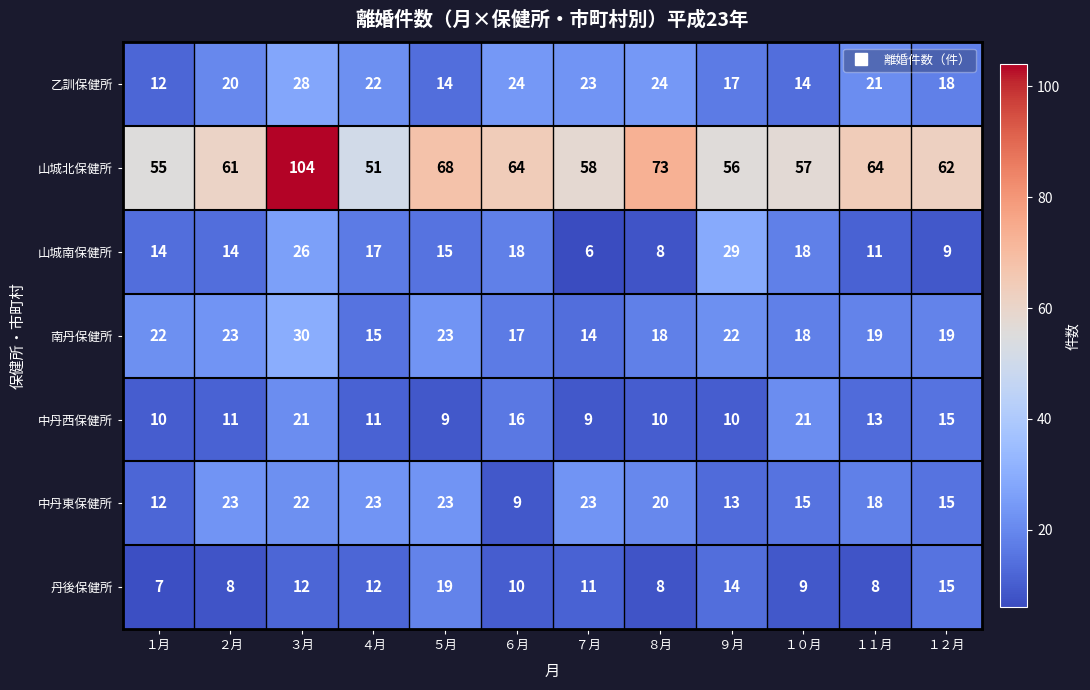

Which category has the lowest value in the 乙訓保健所 series?

１月